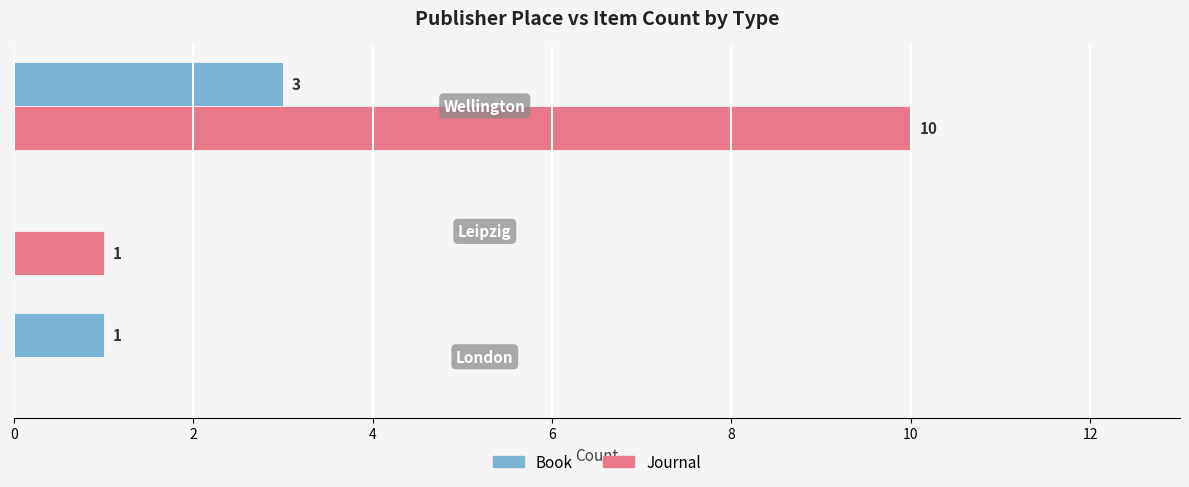

Which series has the largest total across all categories?

Journal